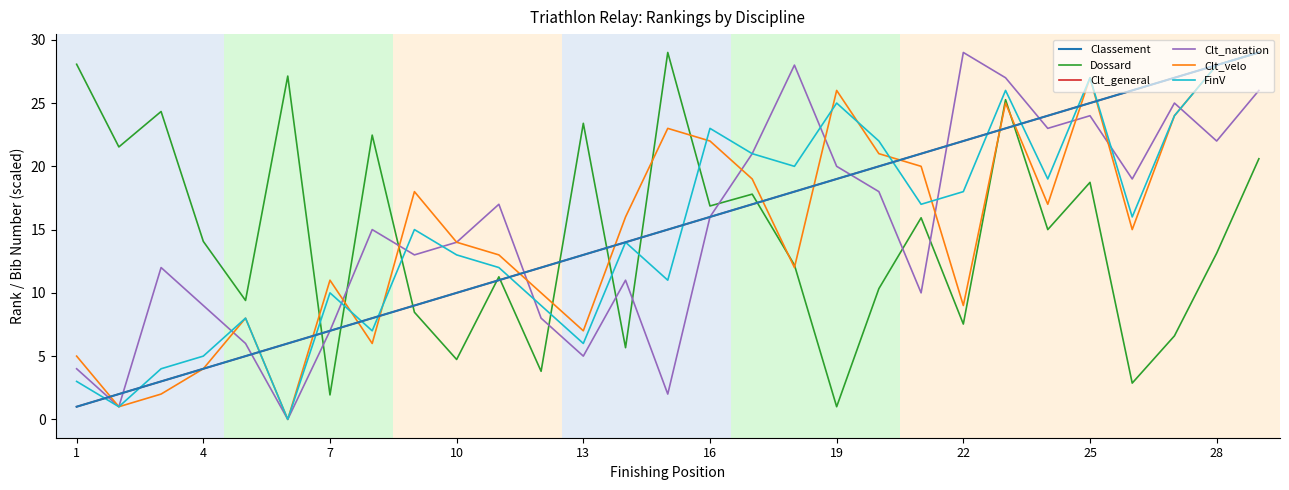

What is the difference between the second highest and minimum values in the Clt_natation series?

28.0